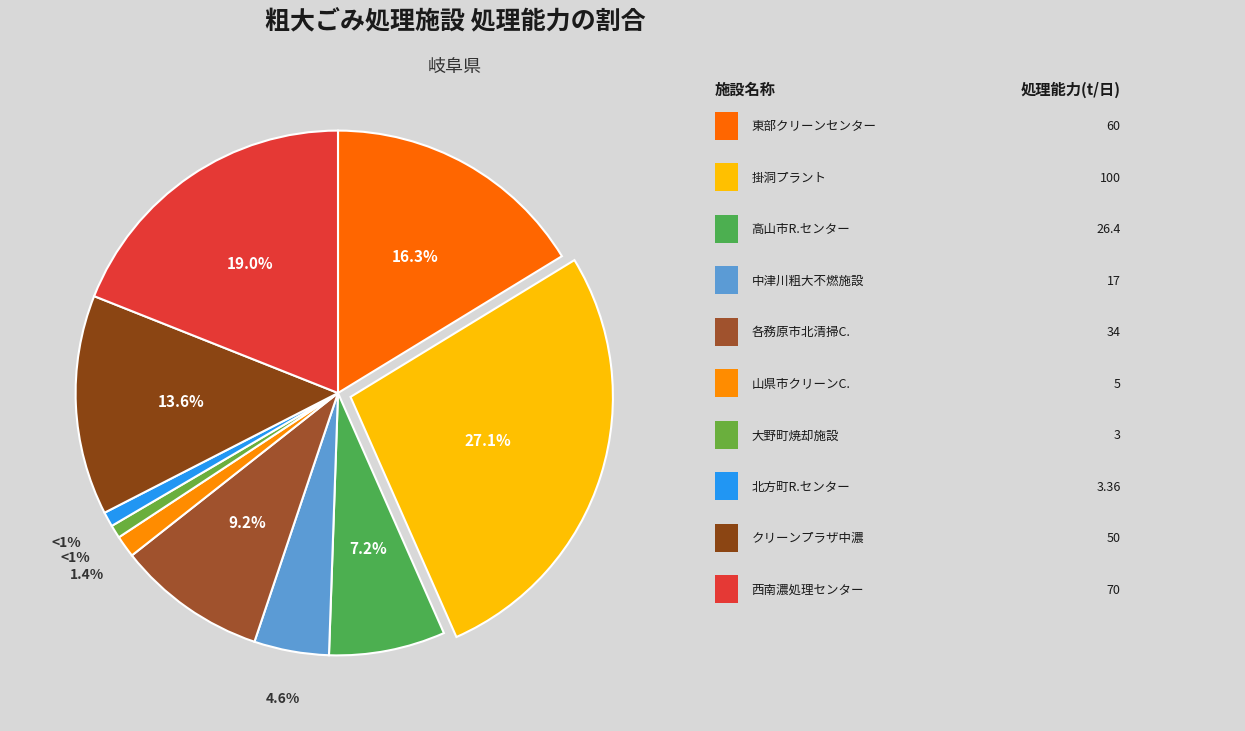

How many segments does this pie chart have?

10